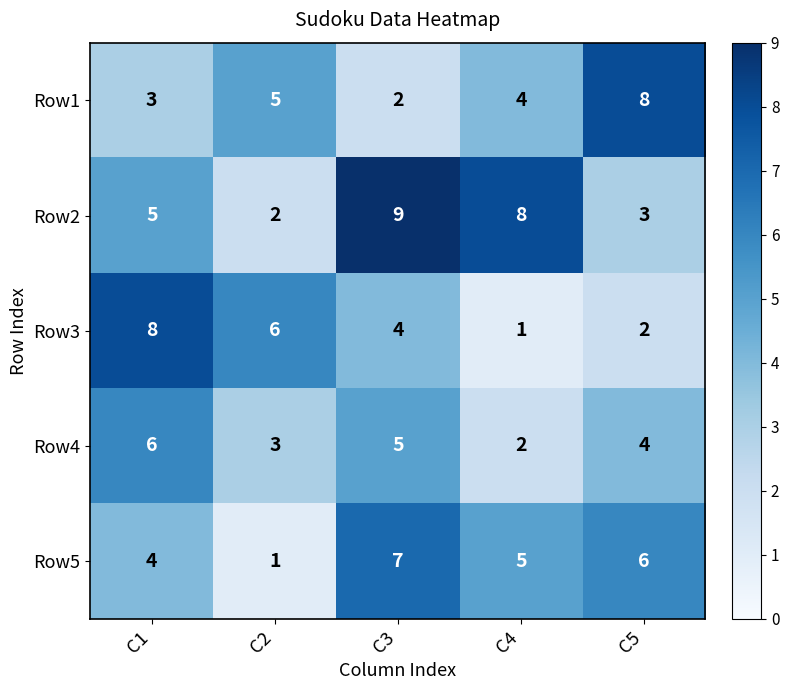

True or false: Row4 has a value of 1 at C2.

False